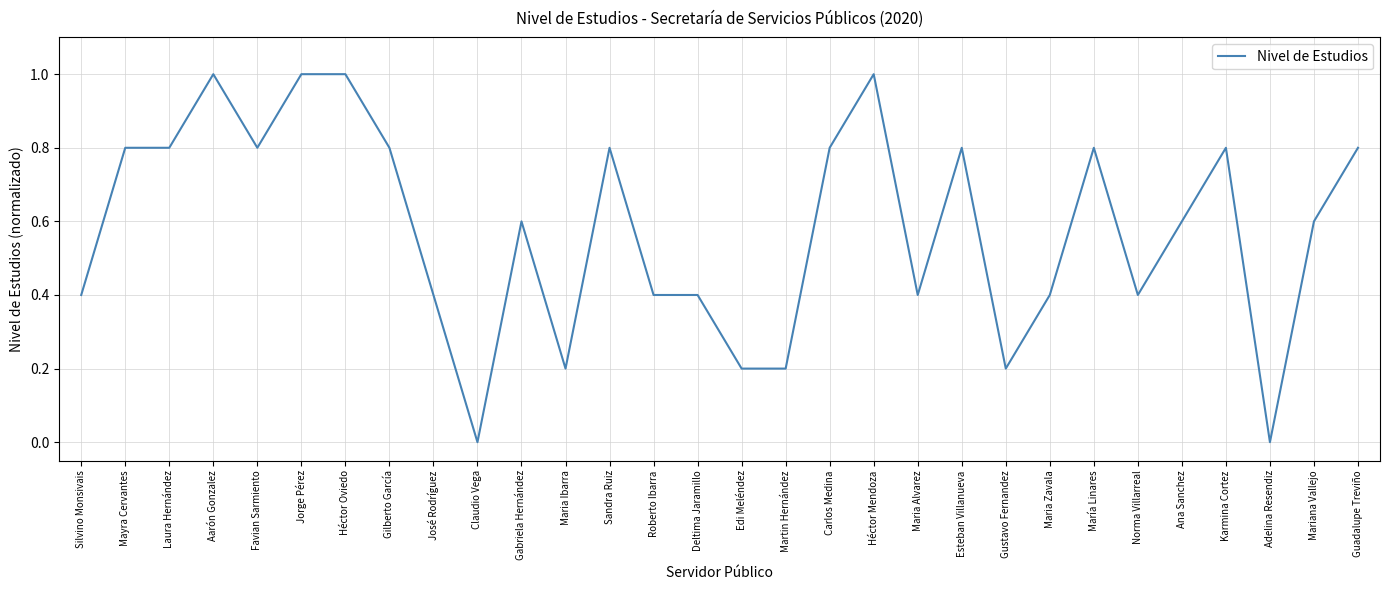

Reading right to left, what are all the values shown in this chart?

0.8	0.6	0.0	0.8	0.6	0.4	0.8	0.4	0.2	0.8	0.4	1.0	0.8	0.2	0.2	0.4	0.4	0.8	0.2	0.6	0.0	0.4	0.8	1.0	1.0	0.8	1.0	0.8	0.8	0.4